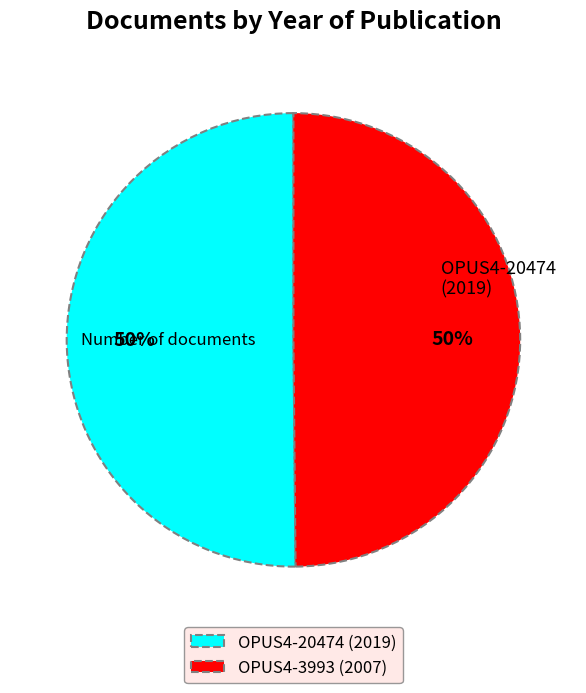

What is the ratio of the value at OPUS4-20474 (2019) to the value at OPUS4-3993 (2007)?

1.0